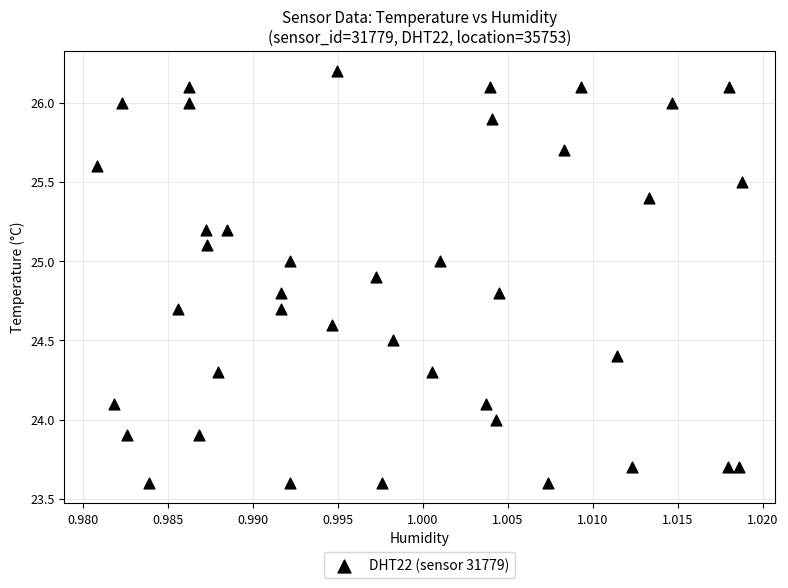

What is the range of Y values (max minus min)?

2.6